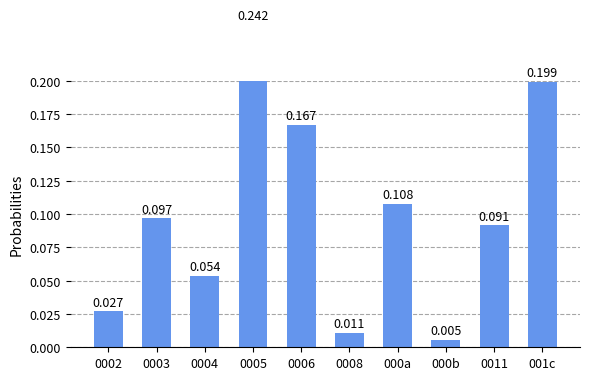

What is the label of the 9th bar from the left?

0011